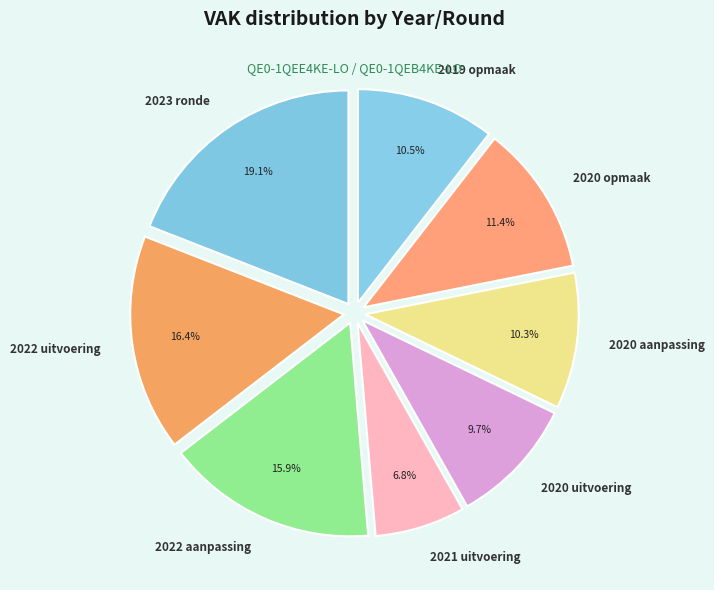

Between 2022 aanpassing and 2020 uitvoering, which is larger?

2022 aanpassing